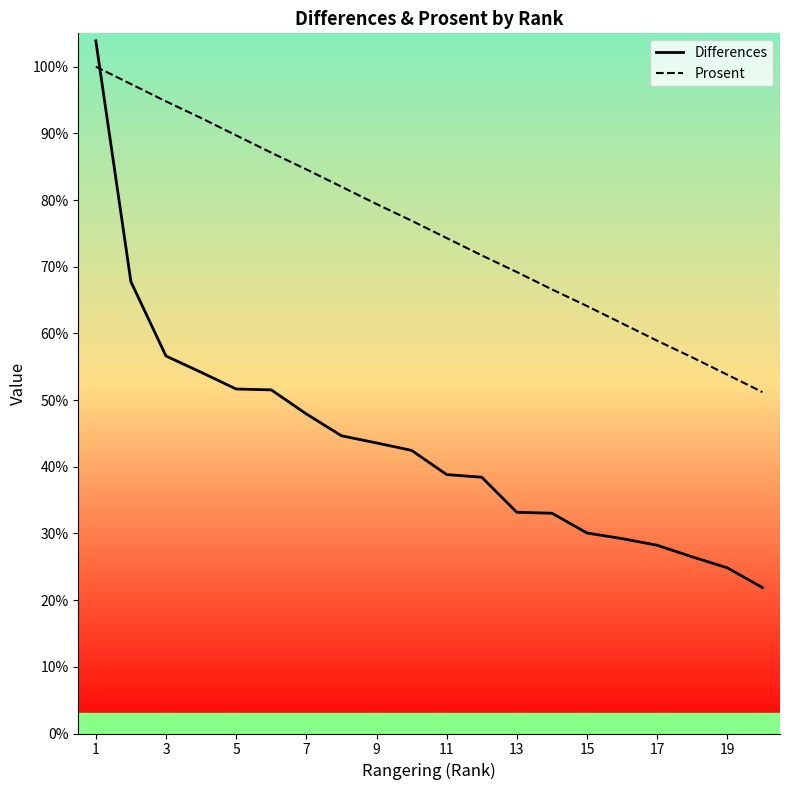

Does the chart display data point markers on the line(s)?

No